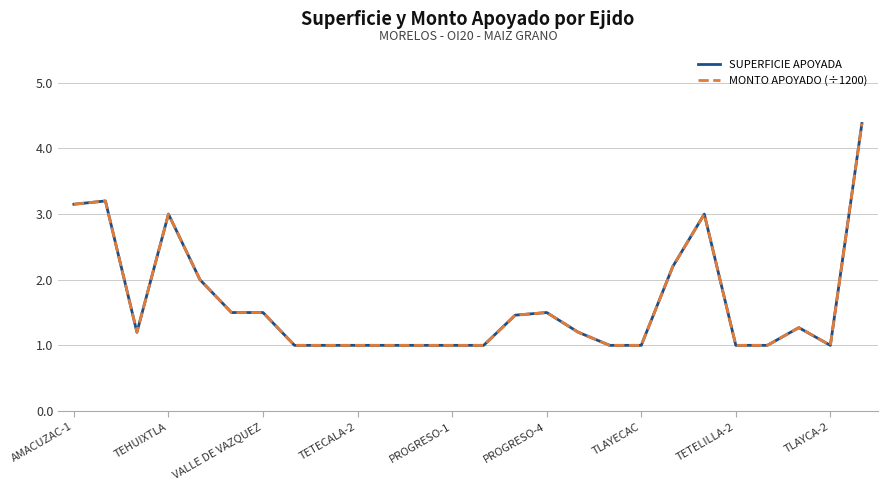

Does the chart have visible grid lines?

Yes